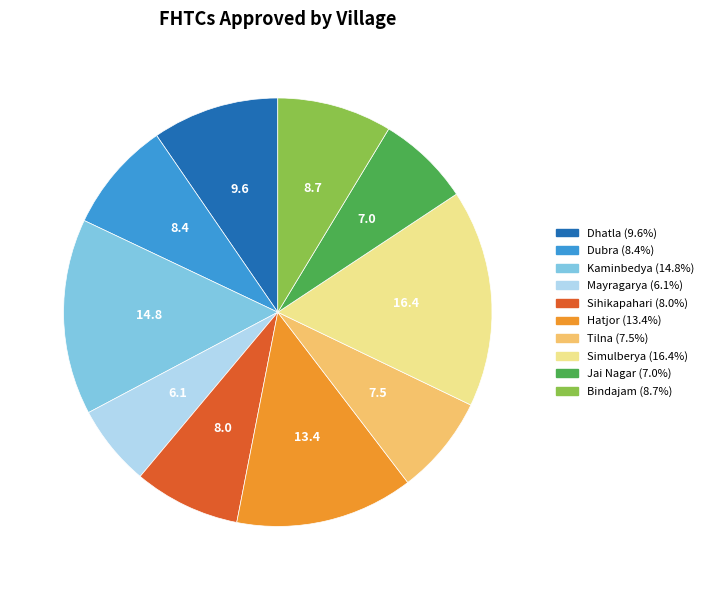

The Sihikapahari slice represents 8% of the pie. True or false?

True